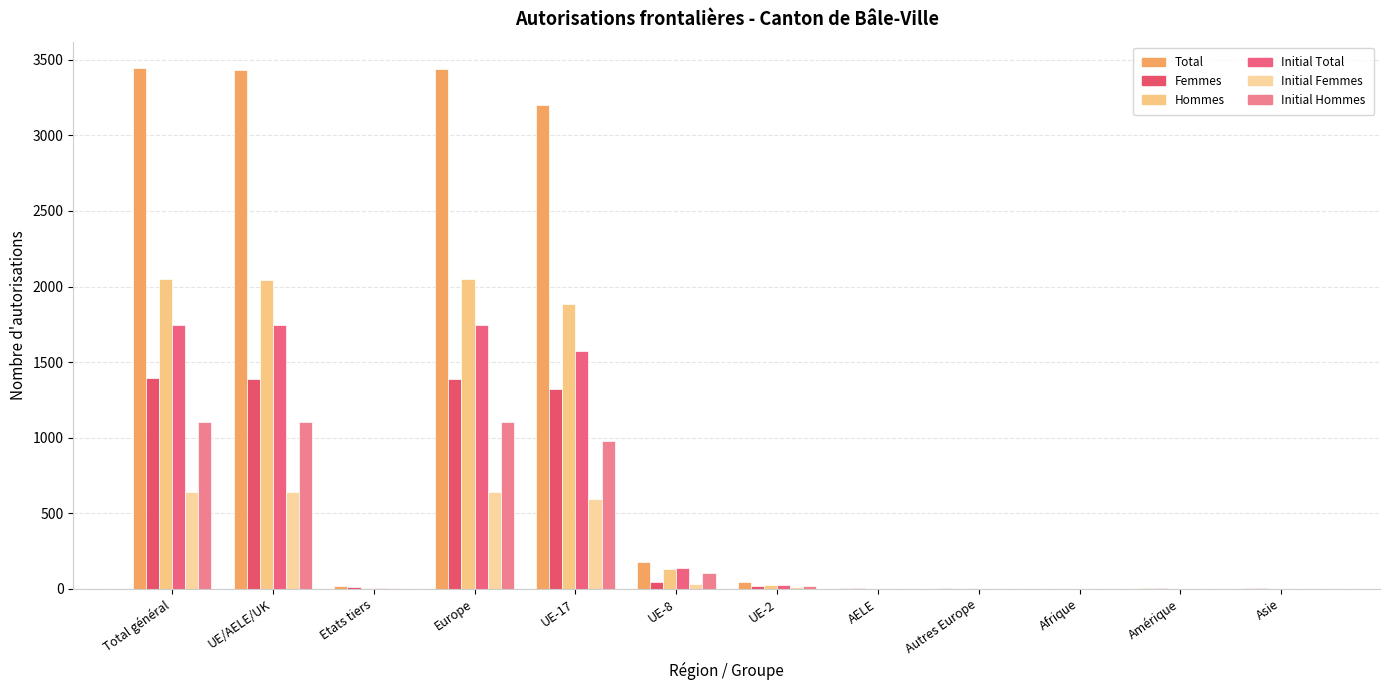

Which series changed the most between Afrique and Asie?

Total